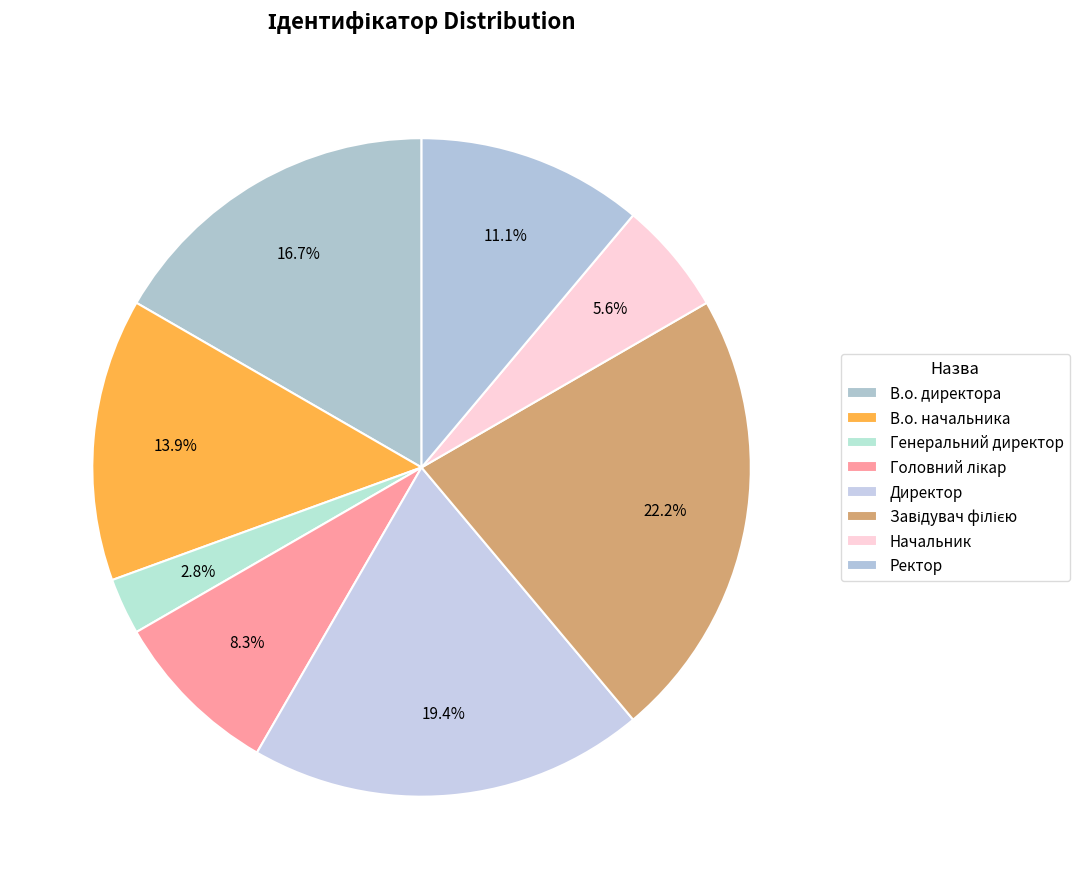

To the nearest percent, what portion does Директор represent?

19%